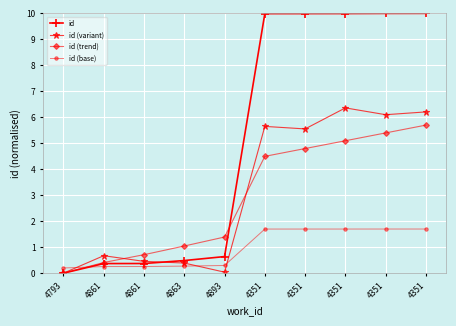

True or false: id has a value of 3.6 at 4351.

False